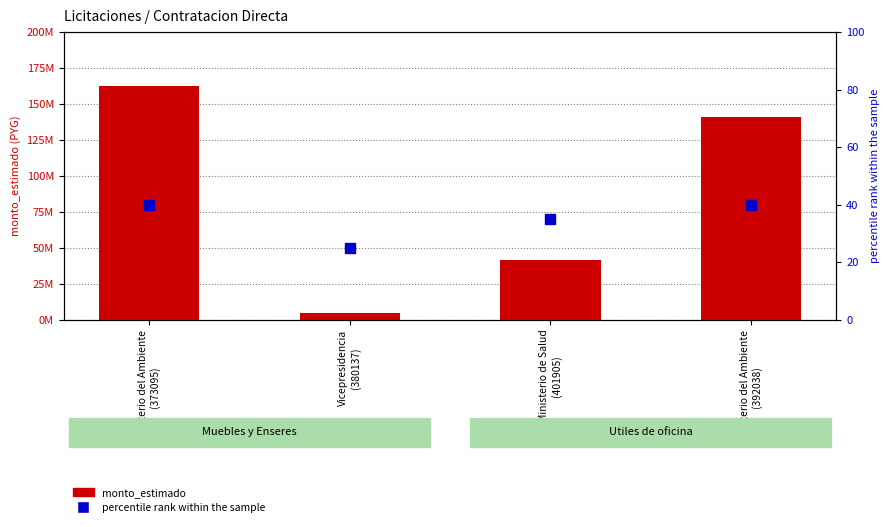

Which series contains the highest Y value?

monto_estimado